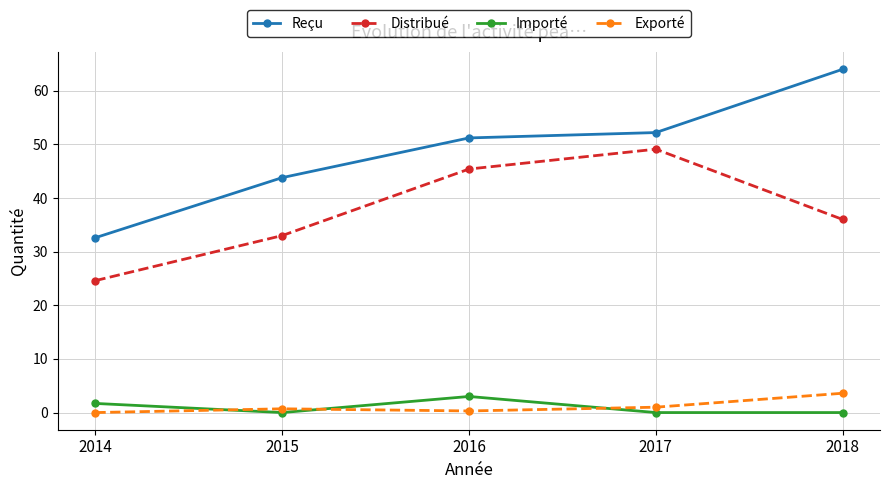

Which series has the widest spread of values?

Reçu